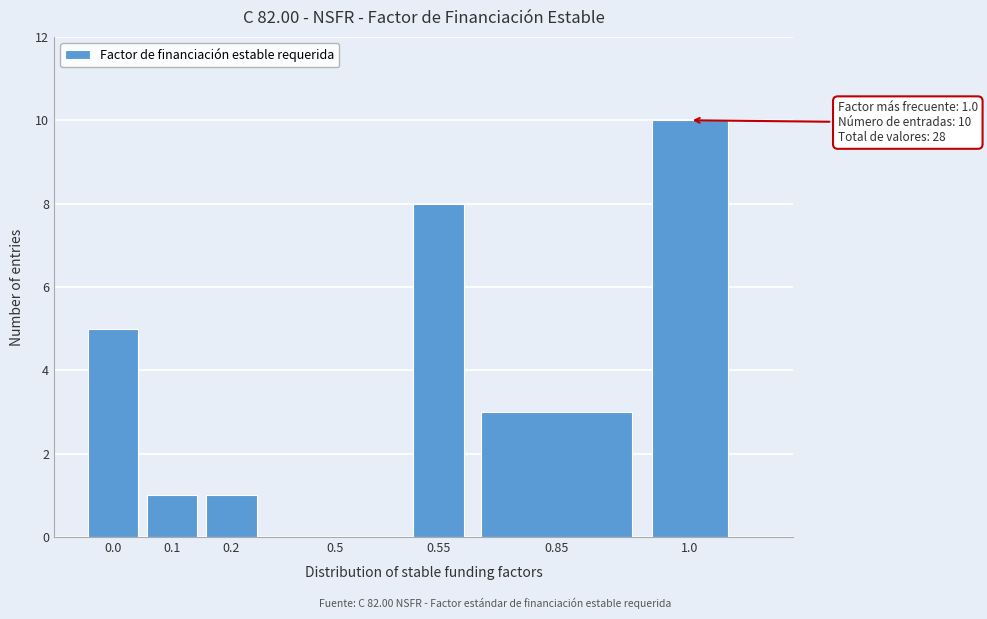

Reading left to right, list all the values displayed in this chart.

0.0=5	0.1=1	0.2=1	0.5=0	0.55=8	0.85=3	1.0=10